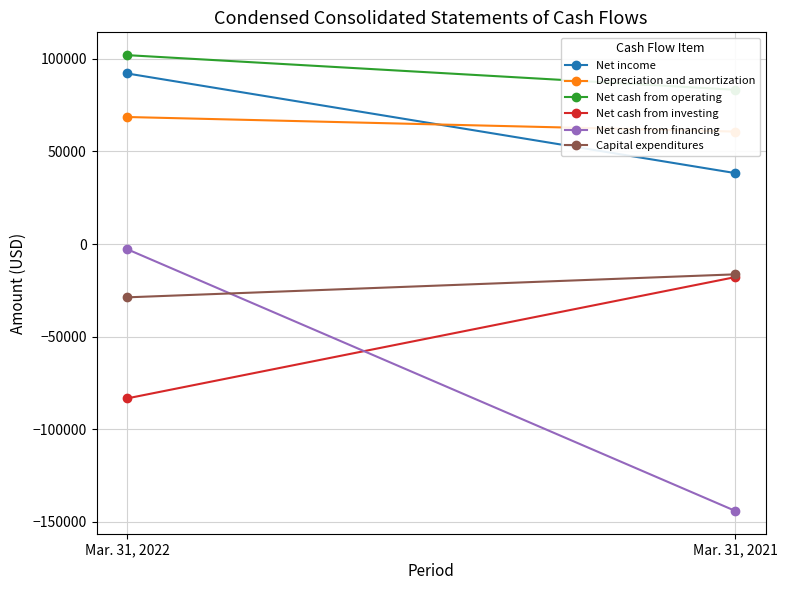

Reading right to left, extract all data points from this chart.

Net income: 38329	92151
Depreciation and amortization: 60749	68627
Net cash from operating: 83318	102038
Net cash from investing: -17823	-83342
Net cash from financing: -144088	-2713
Capital expenditures: -16332	-28759